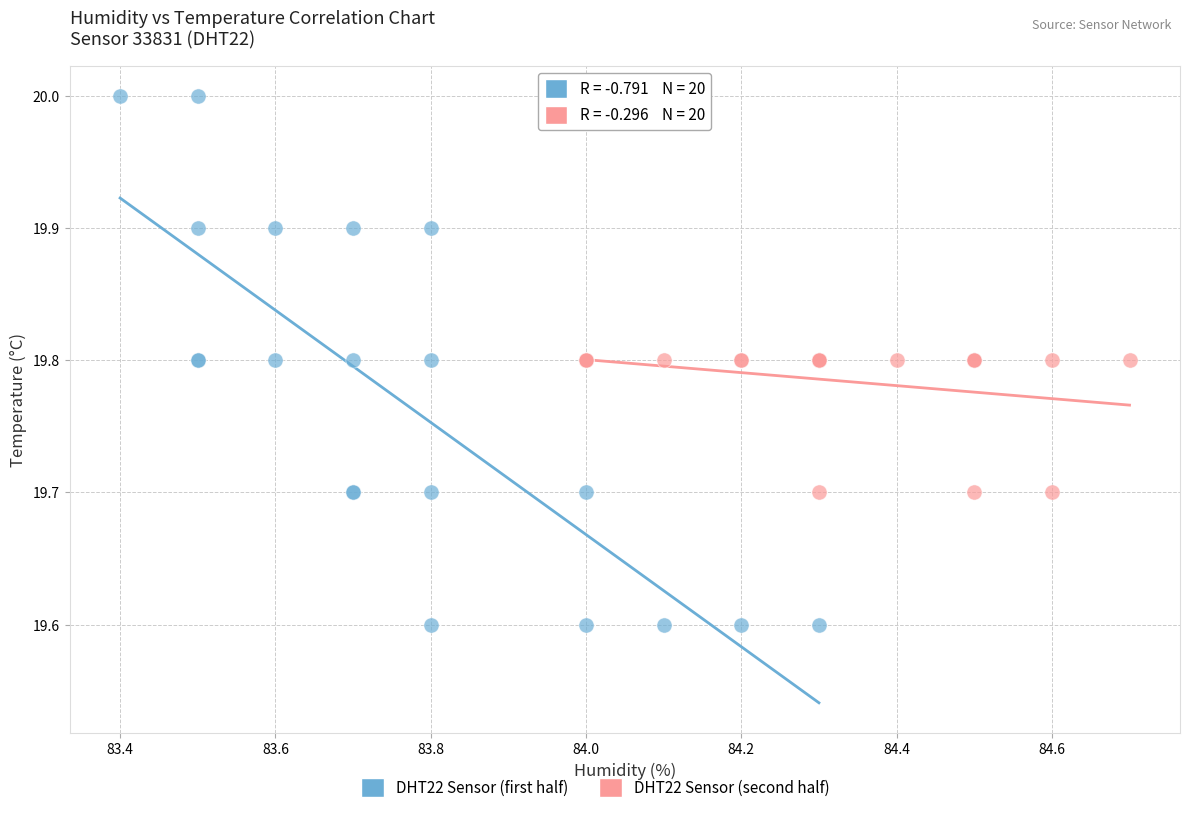

Which series reaches the maximum Y coordinate?

DHT22 Sensor (first half)